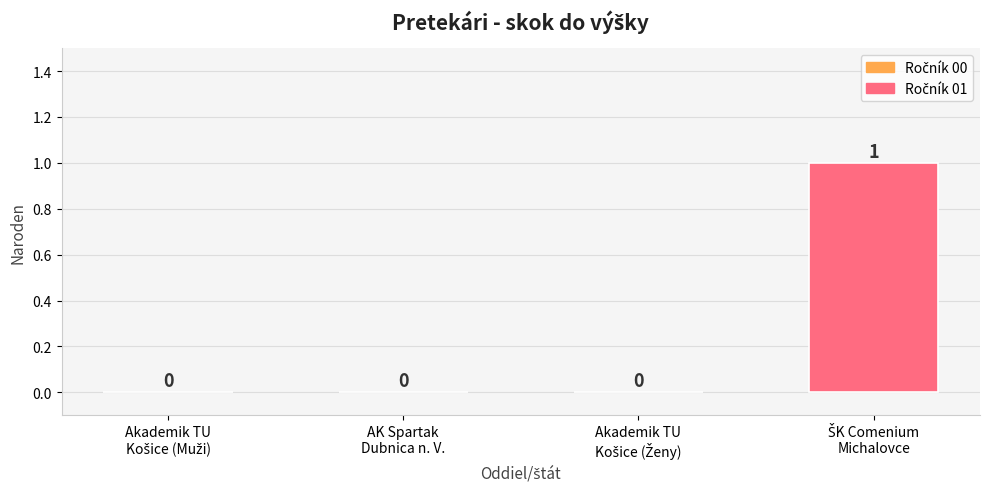

Reading left to right, extract all data points from this chart.

0	0	0	1